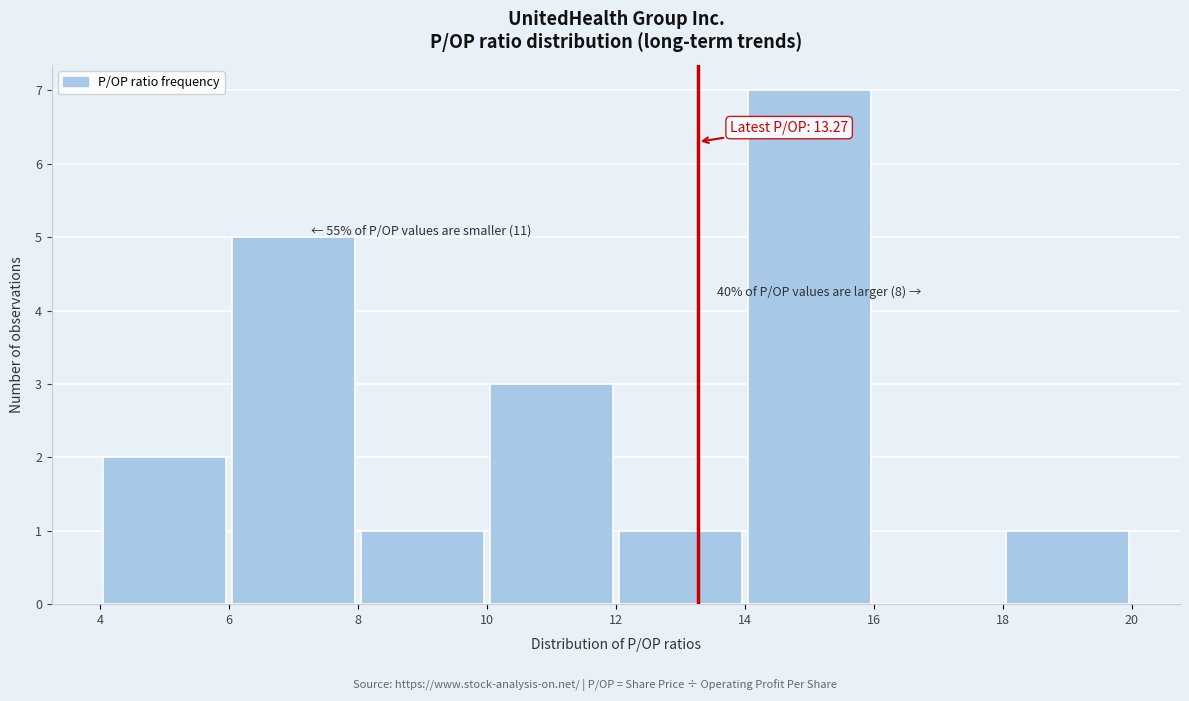

Which range on the x-axis has the tallest bar?

14 to 16